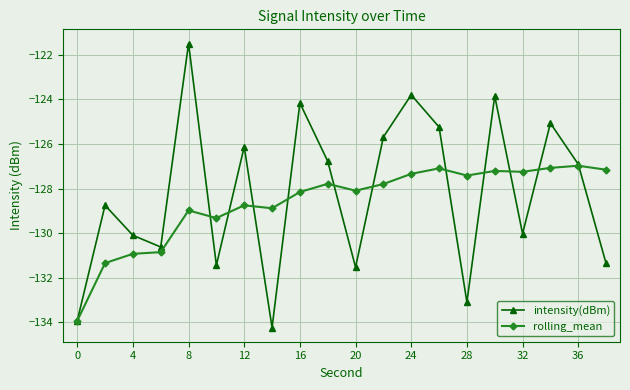

True or false: rolling_mean and intensity(dBm) intersect in this chart.

True